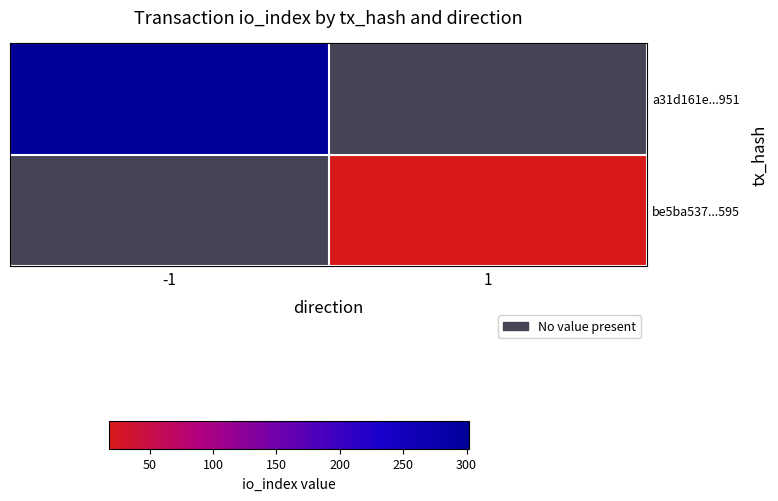

Is the value of be5ba537...595 at 1 greater than the value of a31d161e...951 at -1?

No